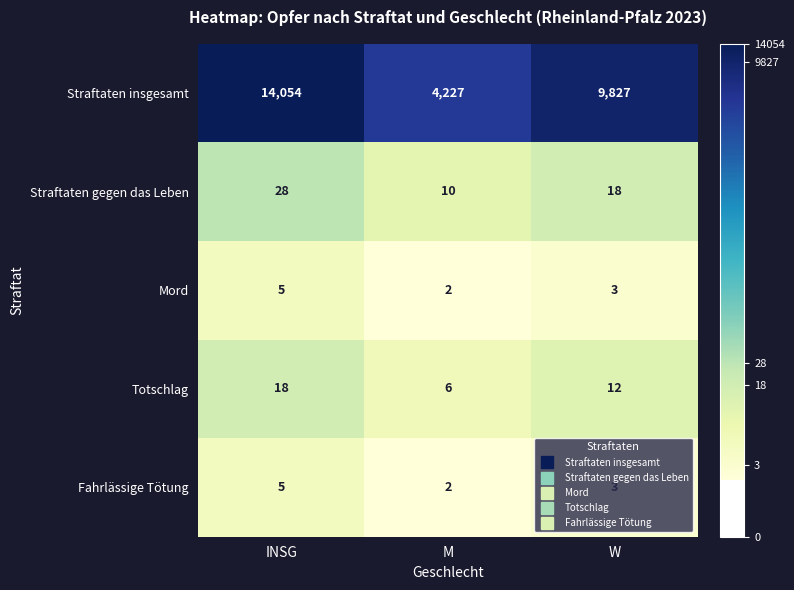

The value of Fahrlässige Tötung at W is 4. True or false?

False